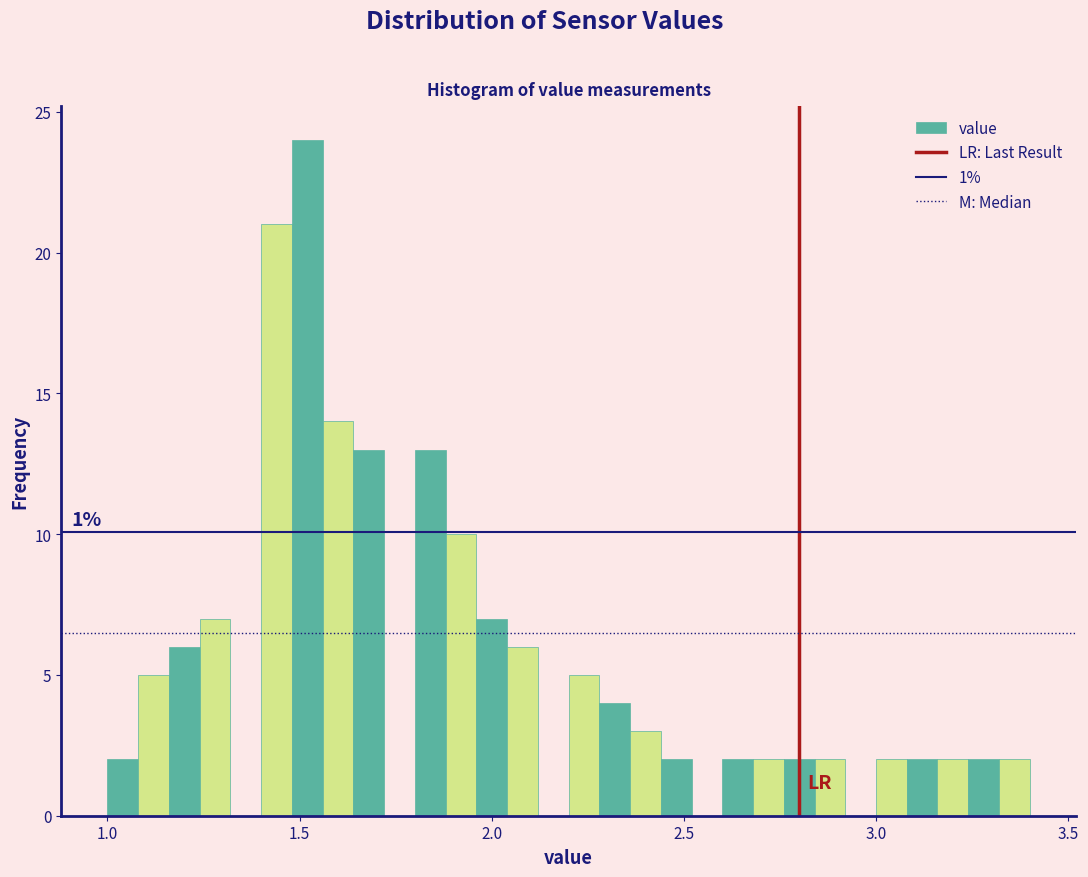

Read against the x-axis, roughly where is the centre of the tallest bar?

1.50